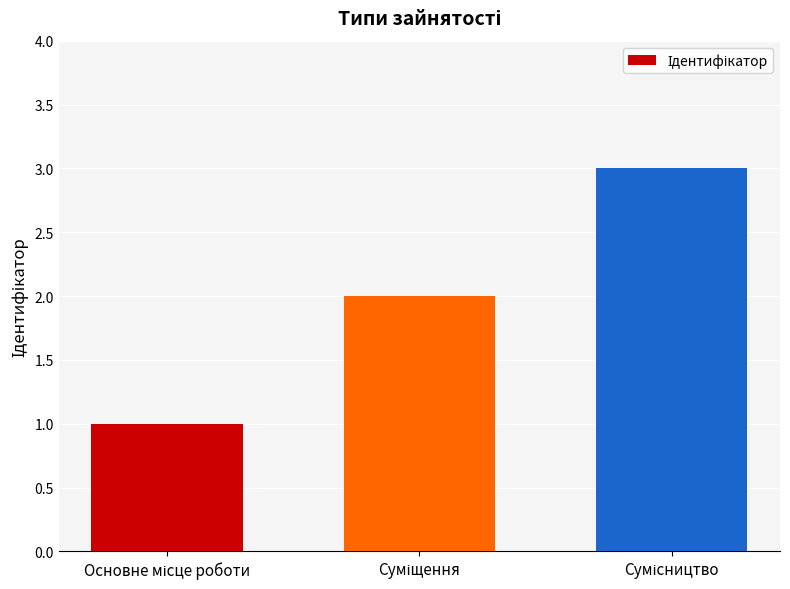

What is the value of the 3rd bar from the left?

3